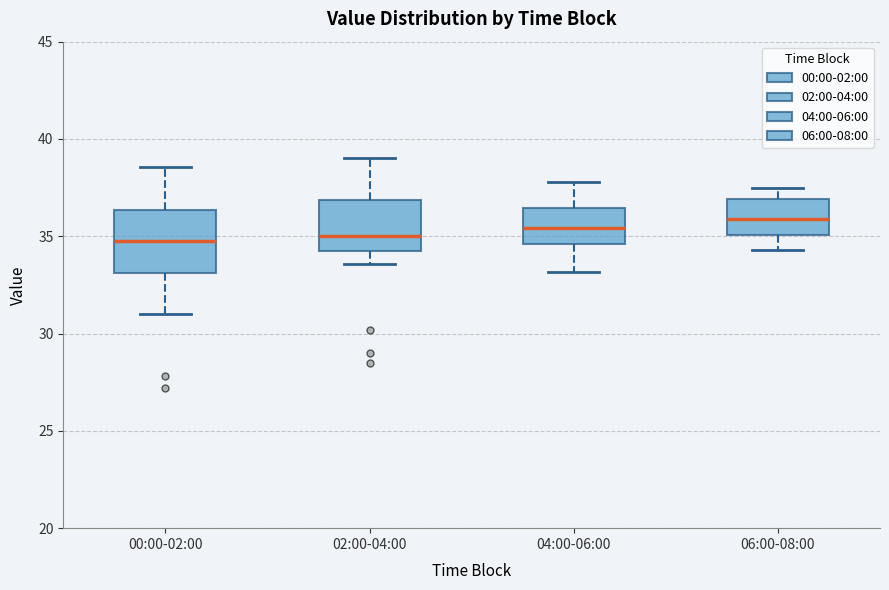

Reading left to right, read every box against the y-axis: the position of its median line, the range the box covers, and the ends of its whiskers. The values are not printed on the chart, so give them approximately, as read against the axis.

00:00-02:00: median 35.0, box 33.0 to 36.5, whiskers 31.0 to 38.5
02:00-04:00: median 35.0, box 34.0 to 37.0, whiskers 33.5 to 39.0
04:00-06:00: median 35.5, box 34.5 to 36.5, whiskers 33.0 to 38.0
06:00-08:00: median 36.0, box 35.0 to 37.0, whiskers 34.5 to 37.5